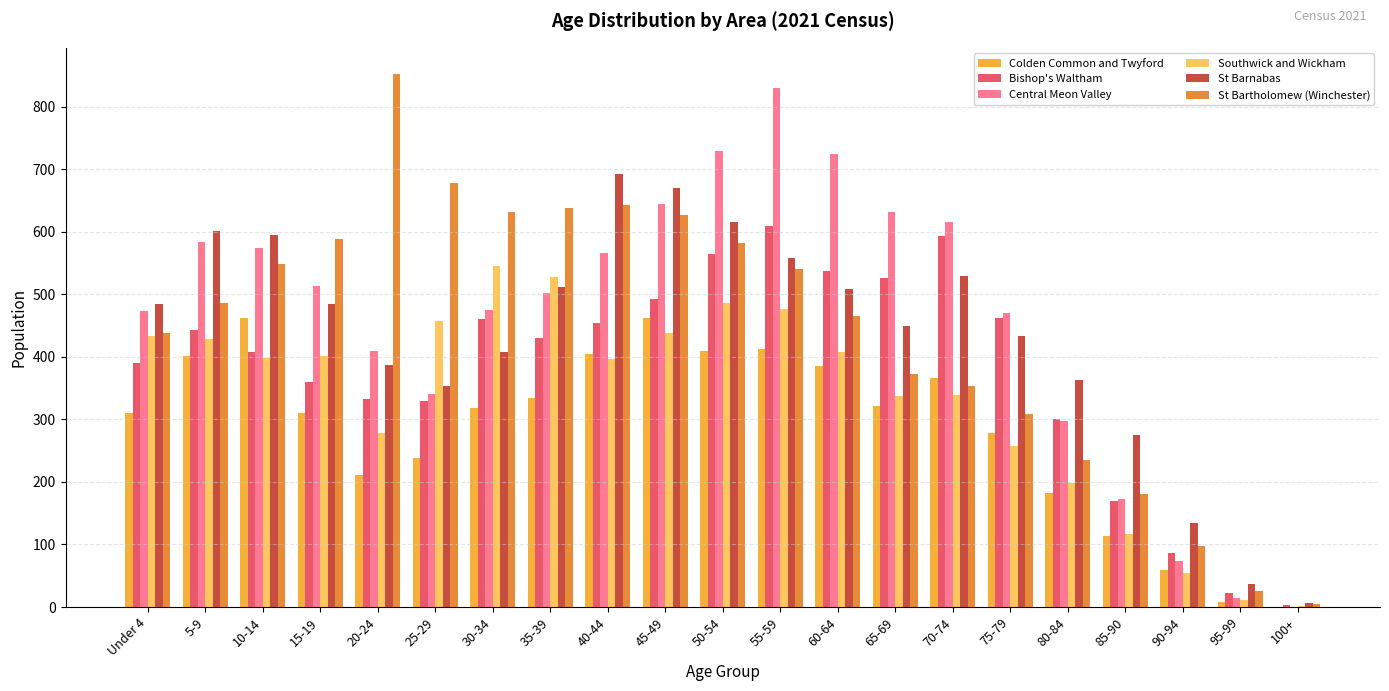

How many distinct data groups are displayed?

6